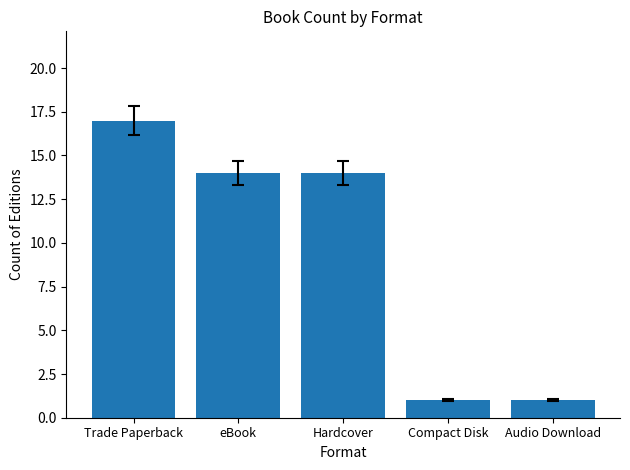

Reading left to right, what are all the values shown in this chart?

17	14	14	1	1